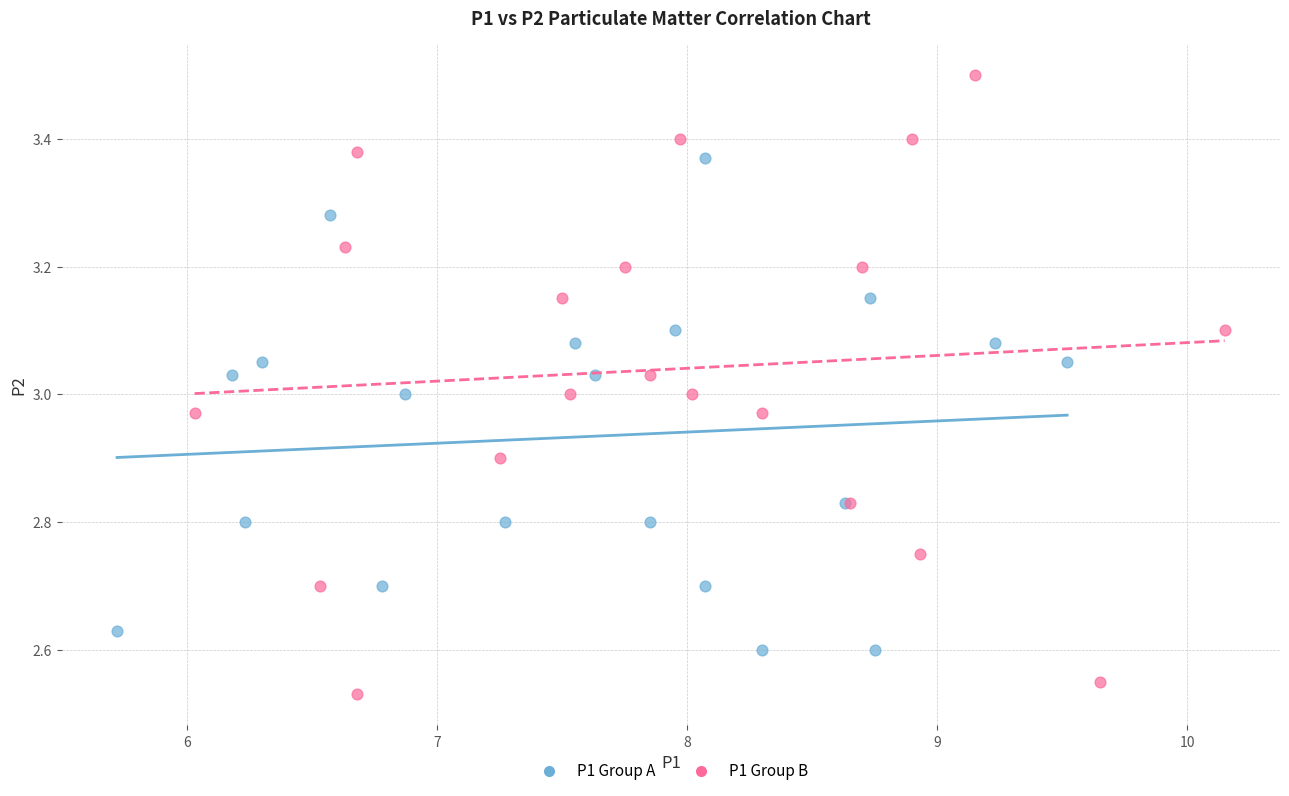

Which series reaches the maximum Y coordinate?

P1 Group B